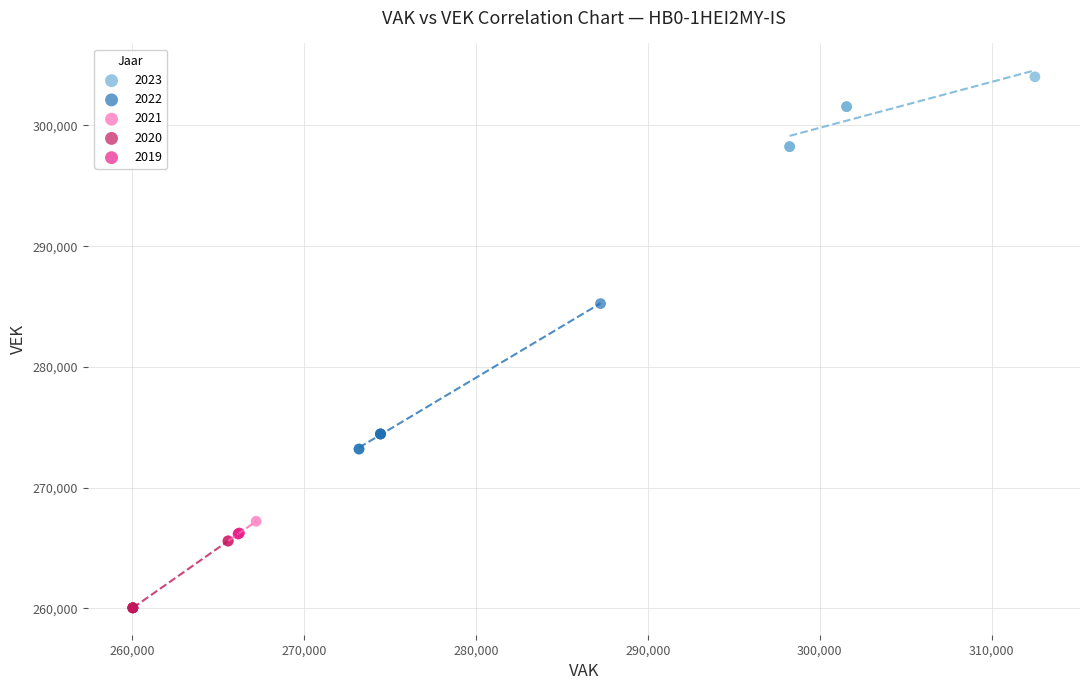

What are all the series names shown in the legend?

2023, 2022, 2021, 2020, 2019